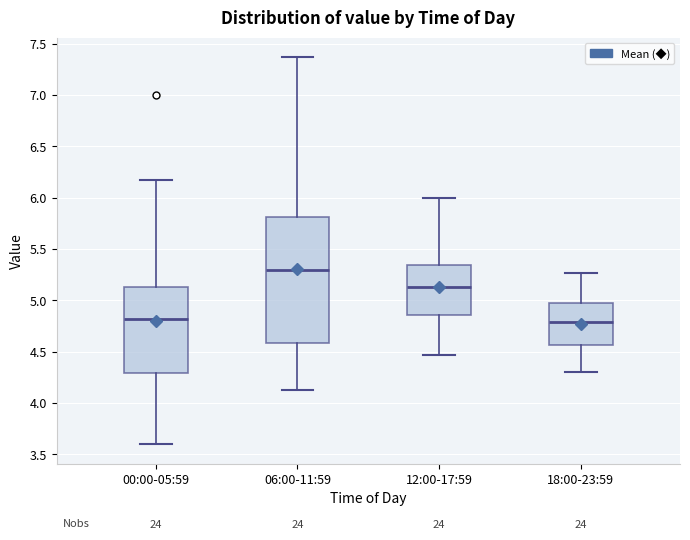

Comparing the boxes themselves (not the whiskers), which one is the tallest?

06:00-11:59